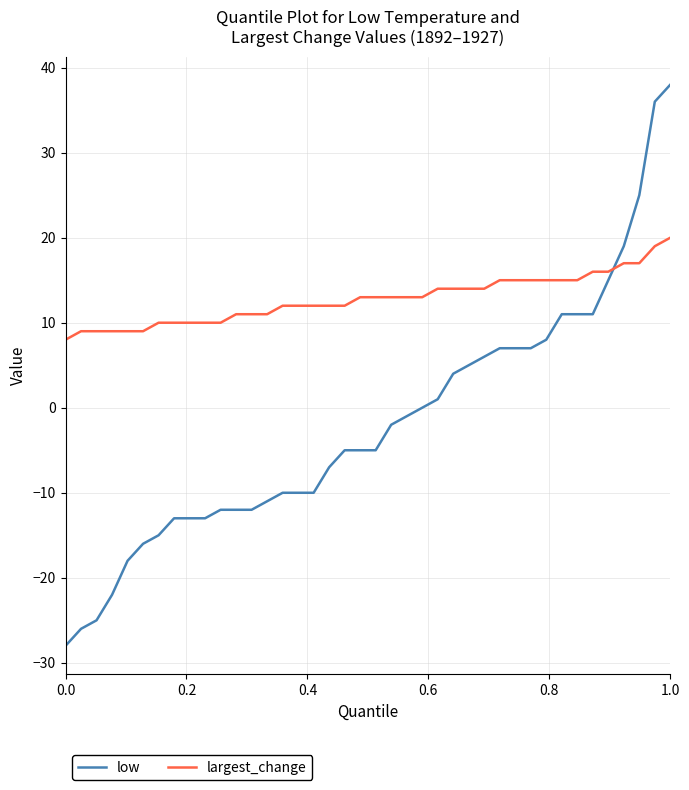

What is the maximum value shown in the chart?

38